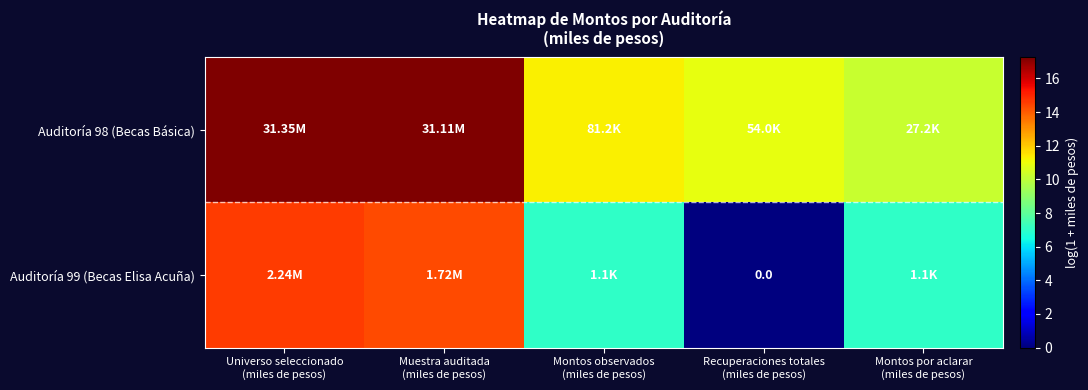

The value of Auditoría 99 (Becas Elisa Acuña) at Universo seleccionado (miles de pesos) is 3.5. True or false?

False